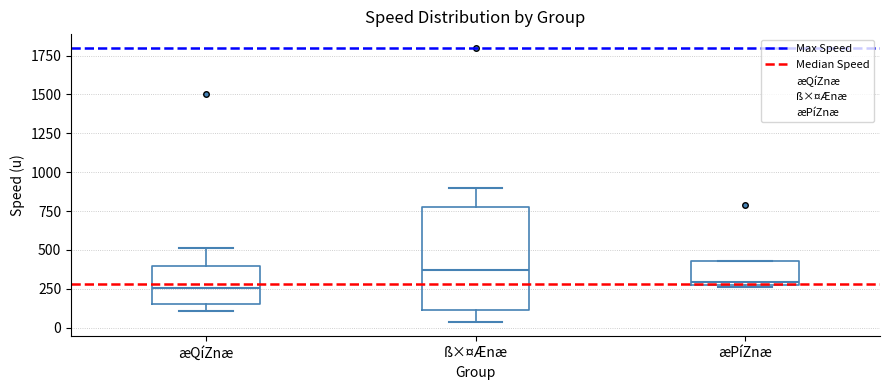

Reading left to right, transcribe this box plot: for each box, give where its median line is, the range the box spans, and where its two whiskers end, as read against the y-axis. The values are not printed on the chart, so give them approximately, as read against the axis.

æQíZnæ: median 250, box 150 to 400, whiskers 100 to 500
ß×¤Ænæ: median 350, box 100 to 800, whiskers 50 to 900
æPíZnæ: median 300 (just above the box's lower edge), box 300 to 450, whiskers 250 to 450